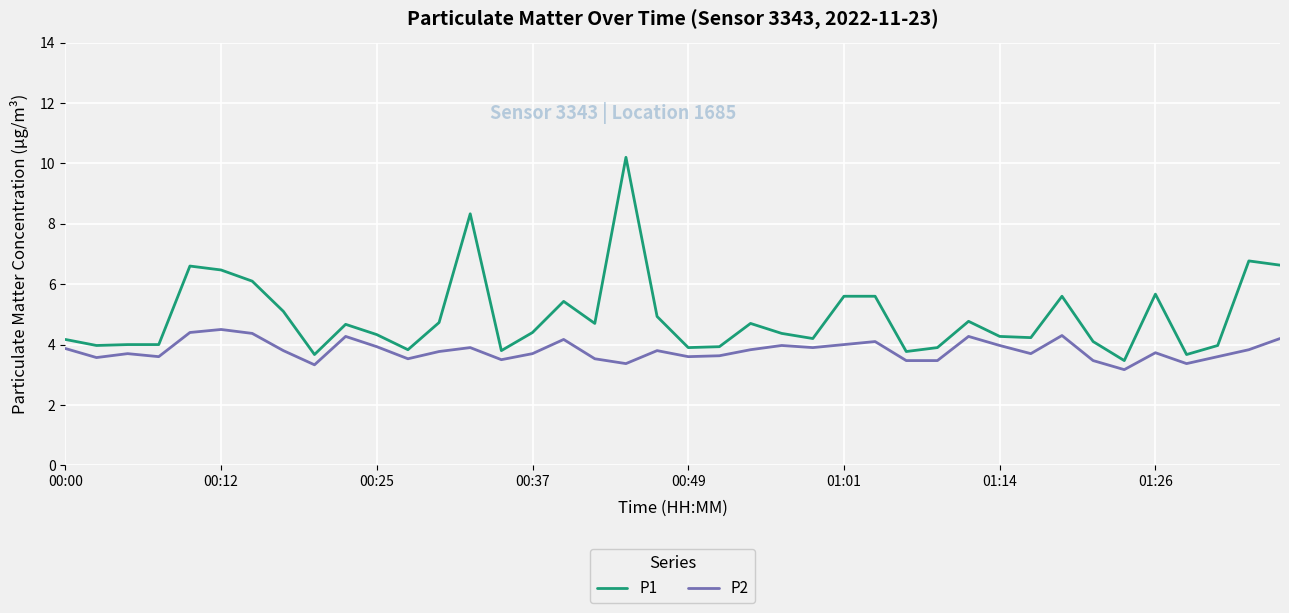

What is the average value of the P2 series?

3.8